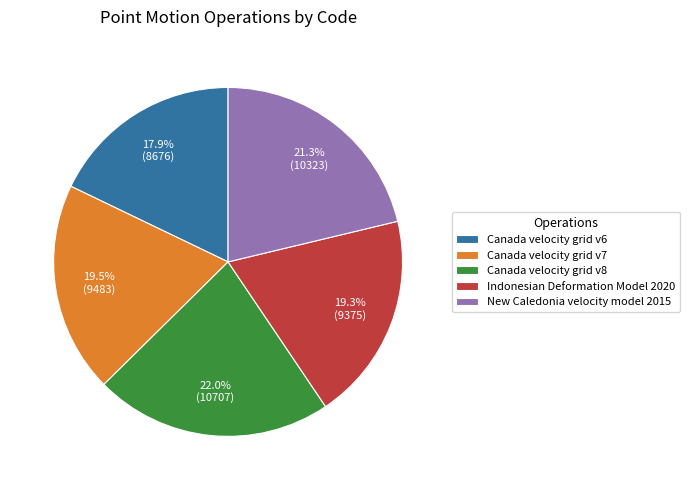

To the nearest percent, what percentage of the pie is New Caledonia velocity model 2015?

21%